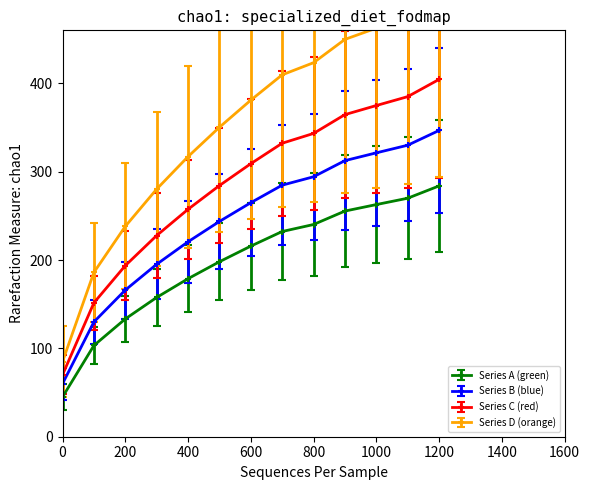

True or false: Series A and Series D cross at least once.

False